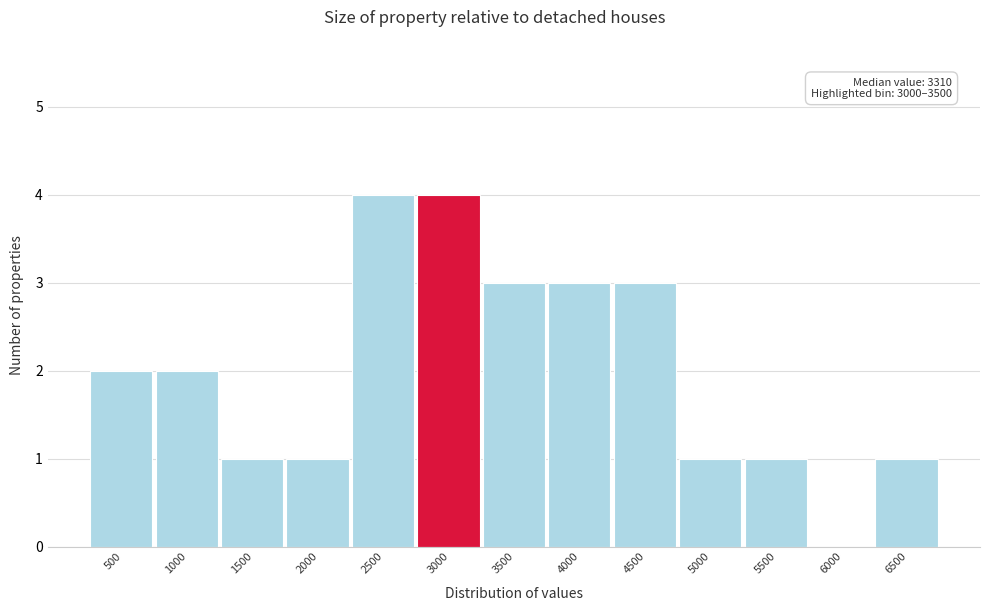

Reading right to left, transcribe all the data shown in this chart.

6500=1	6000=0	5500=1	5000=1	4500=3	4000=3	3500=3	3000=4	2500=4	2000=1	1500=1	1000=2	500=2